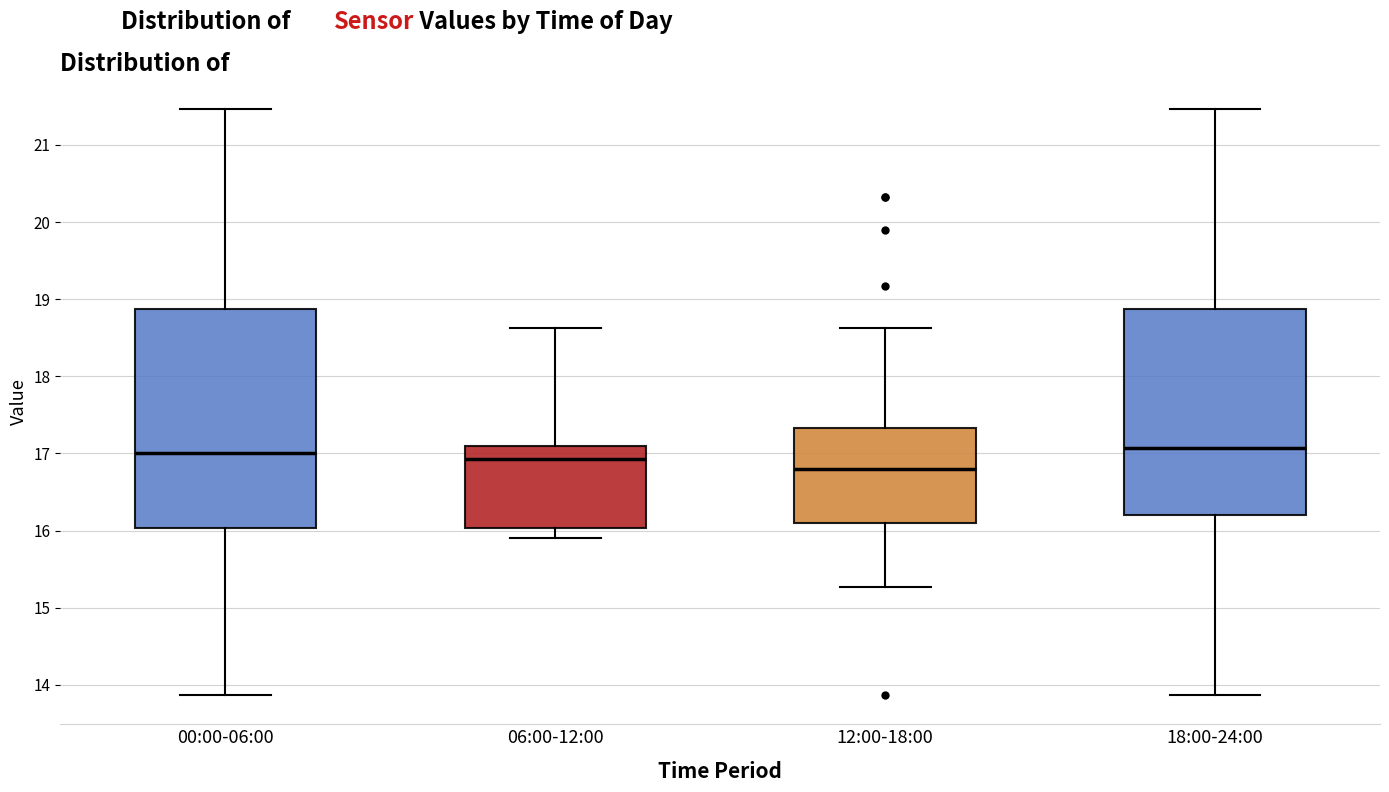

Where does the upper whisker of the box for 00:00-06:00 end on the y-axis? The values are not printed on the chart, so give them approximately, as read against the axis.

21.5